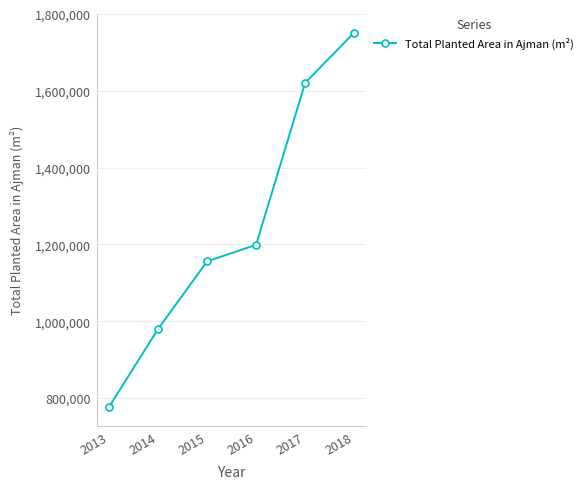

Rank the categories by value from highest to lowest.

2018, 2017, 2016, 2015, 2014, 2013